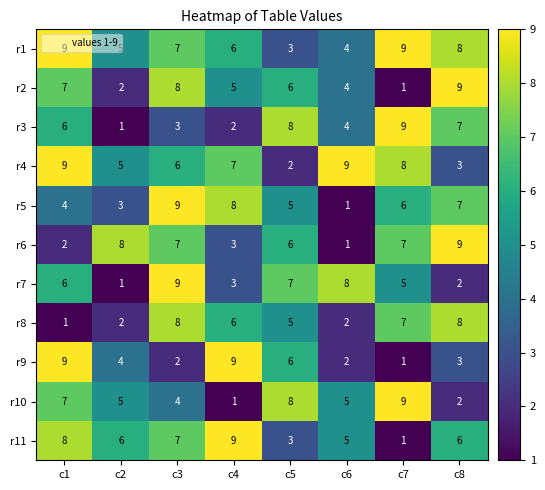

What is the sum of the r8 values at c6 and c3?

10